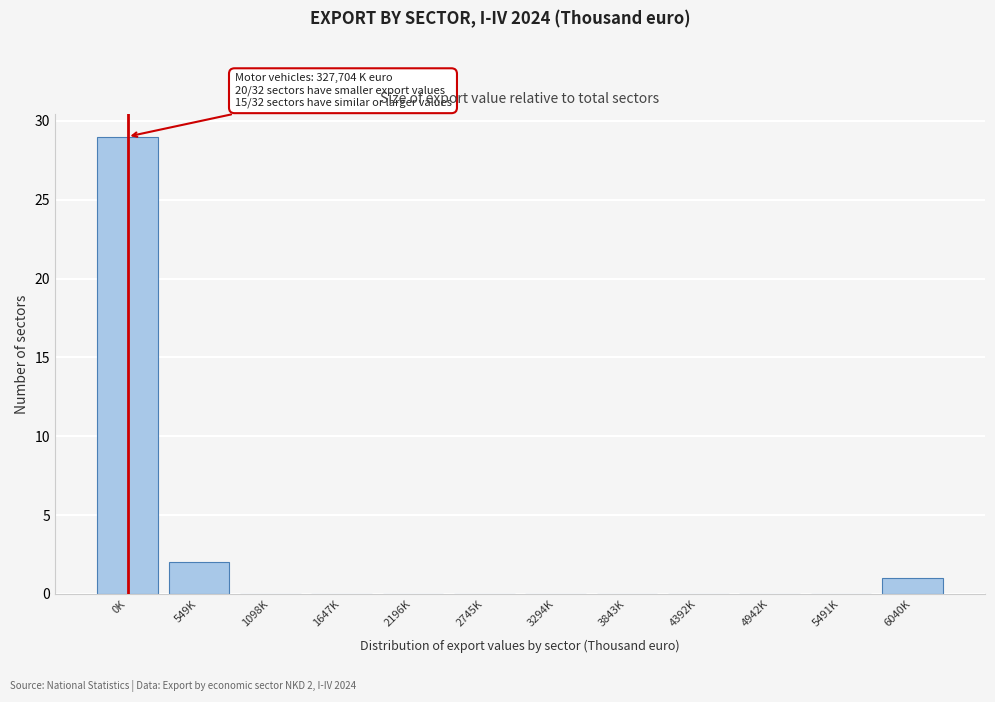

At which label is the value closest to 14?

549K